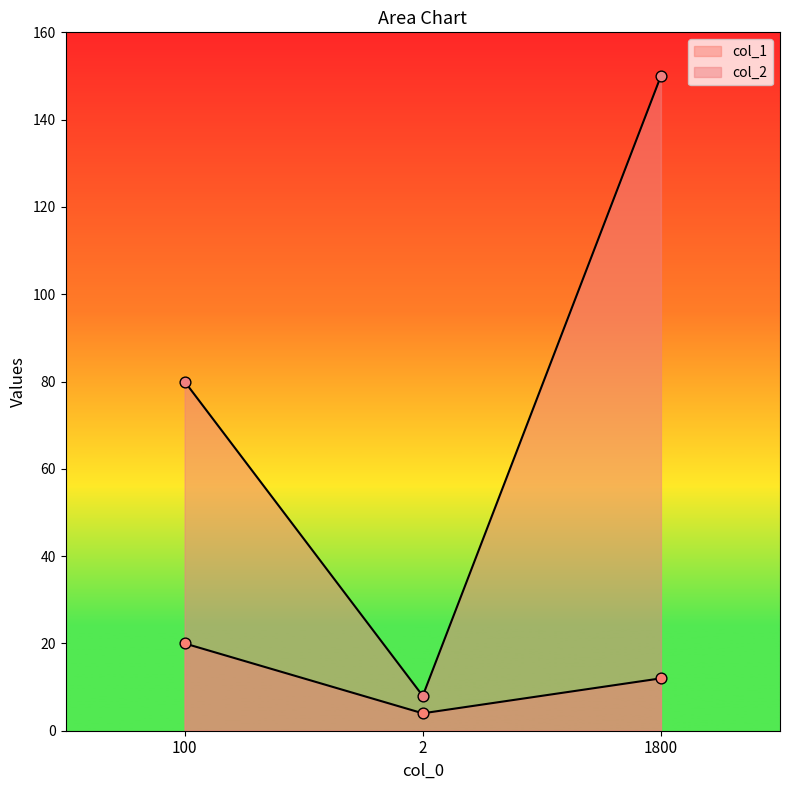

What is the total value across all series at 1800?

162.0